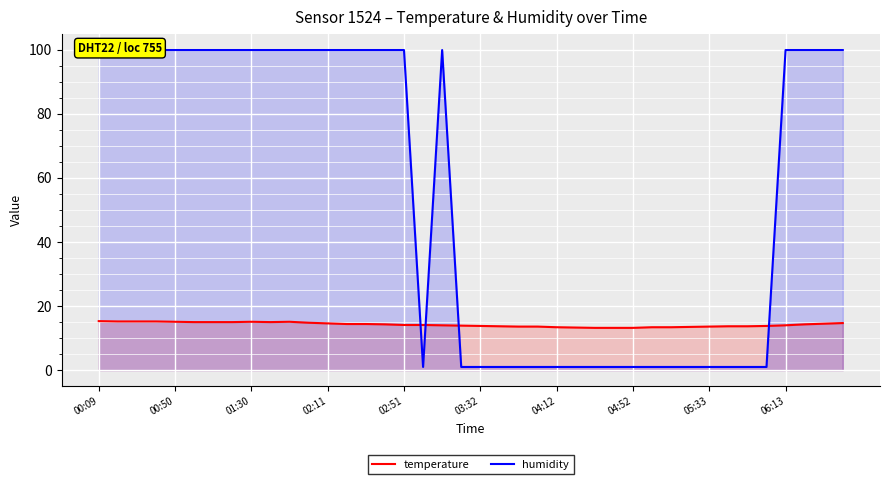

What is the highest value of the temperature series?

15.3